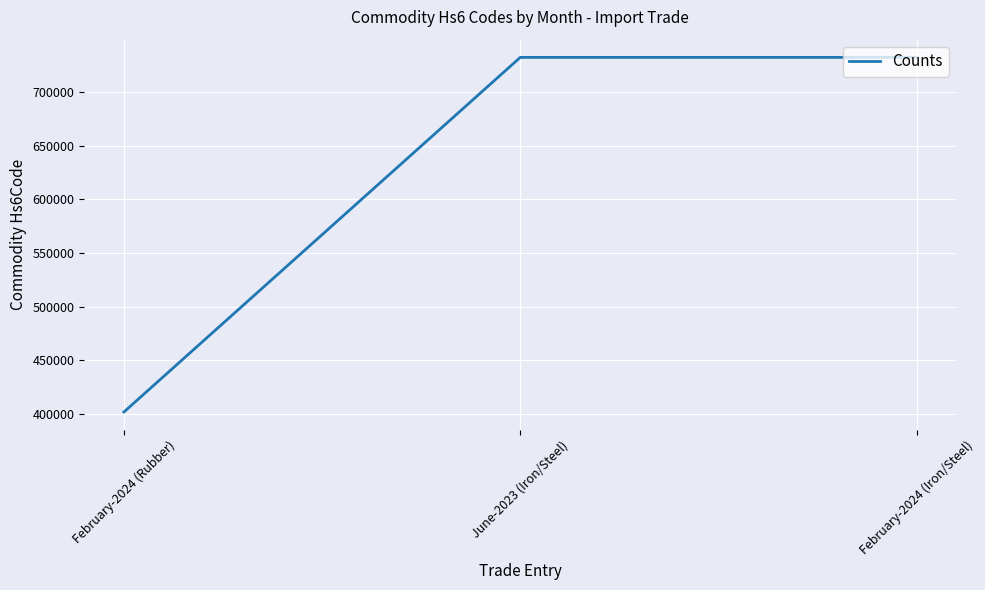

Count the number of categories in the chart.

3